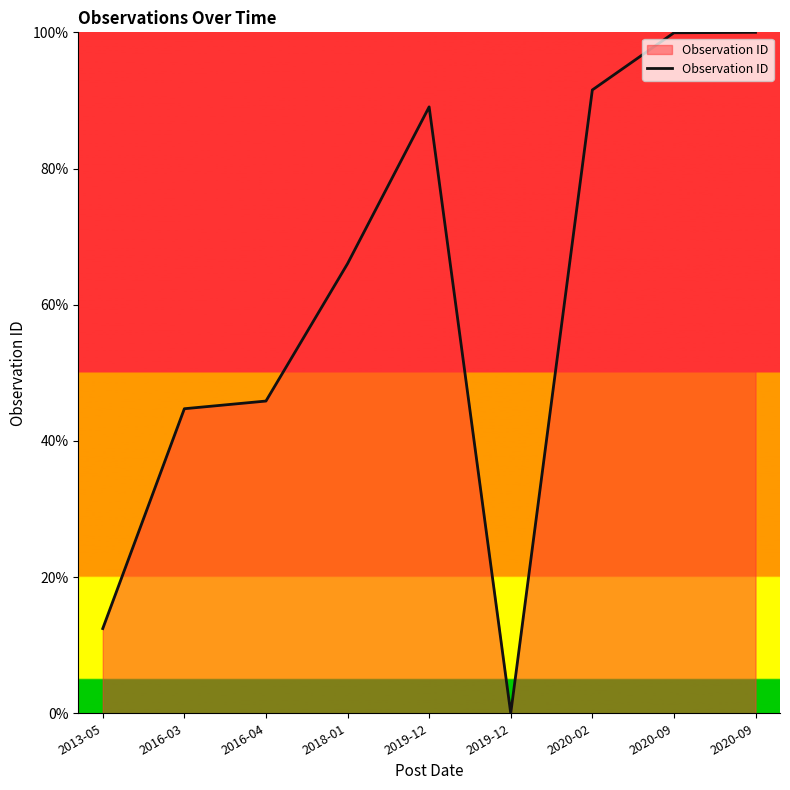

The chart shows a value of 66.0 at 2018-01. True or false?

True